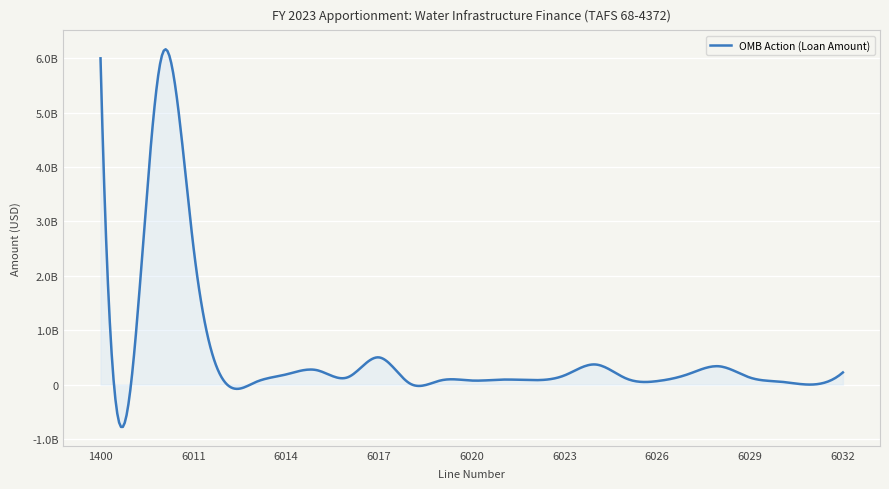

Does the chart display data point markers on the line(s)?

No